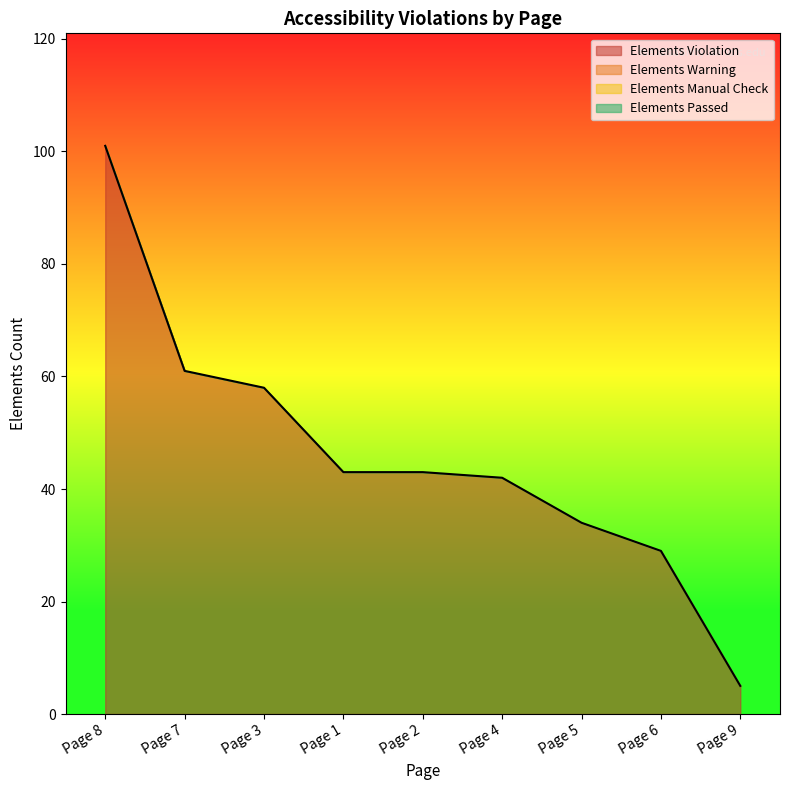

What is the sum of all Elements Violation values?

416